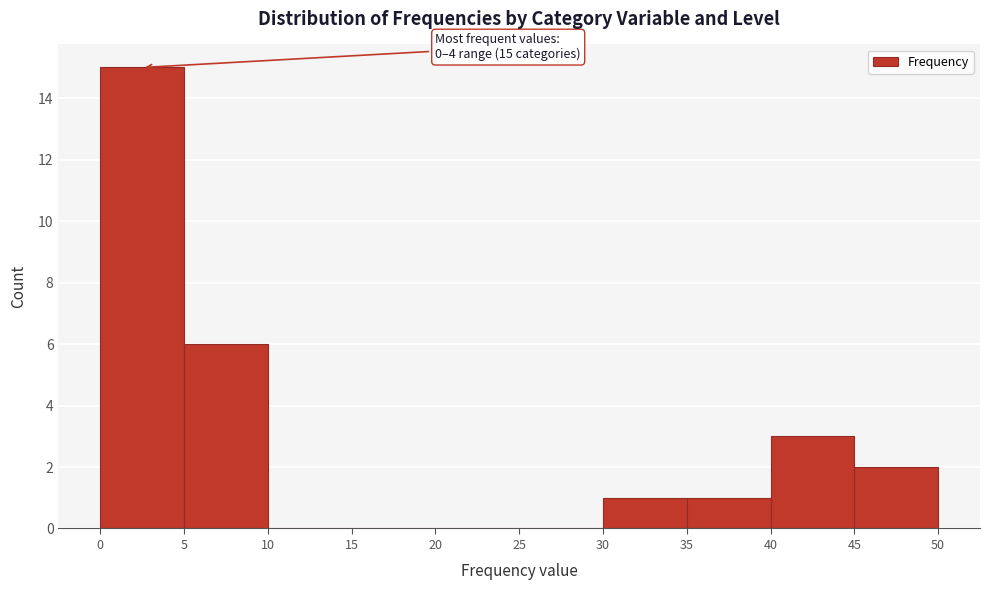

Over which range of the x-axis is the bar tallest?

0 to 5